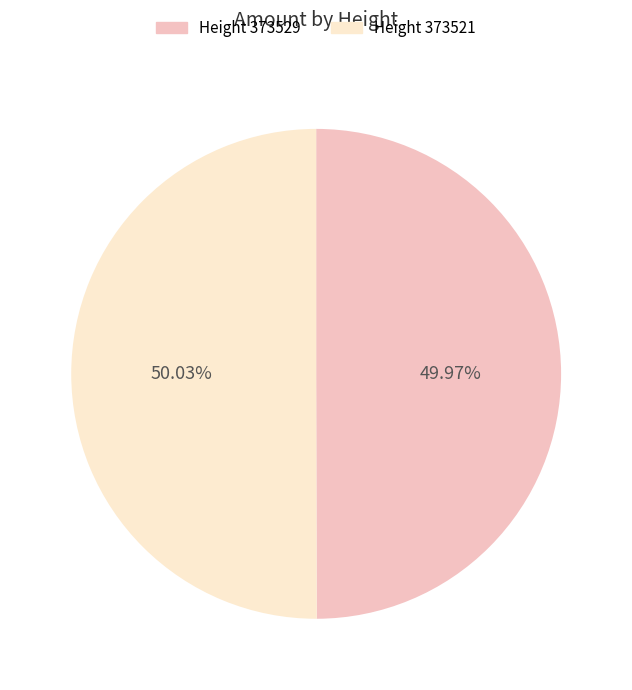

Do Height 373521 and Height 373529 together represent more than half of the pie?

Yes